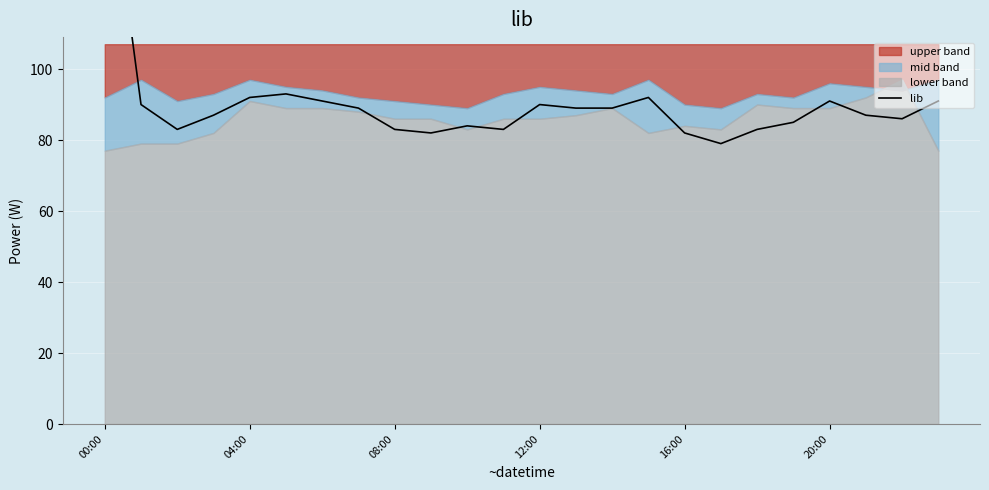

What is the average value?

90